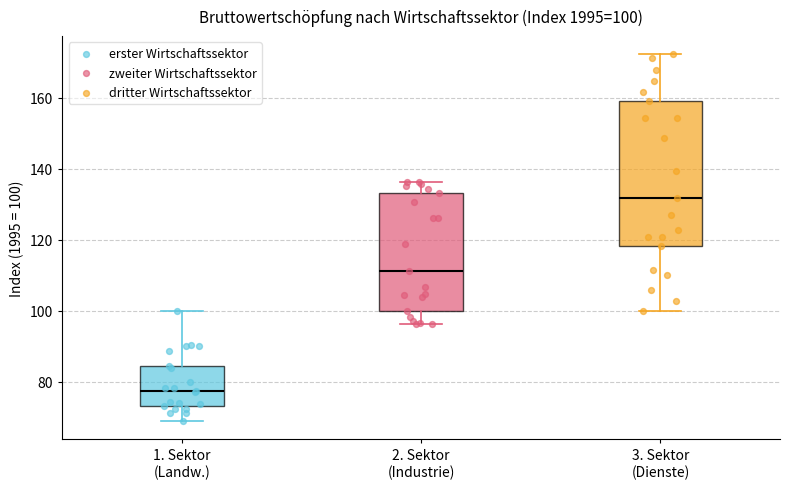

Which box has the lowest median line?

1. Sektor (Landw.)